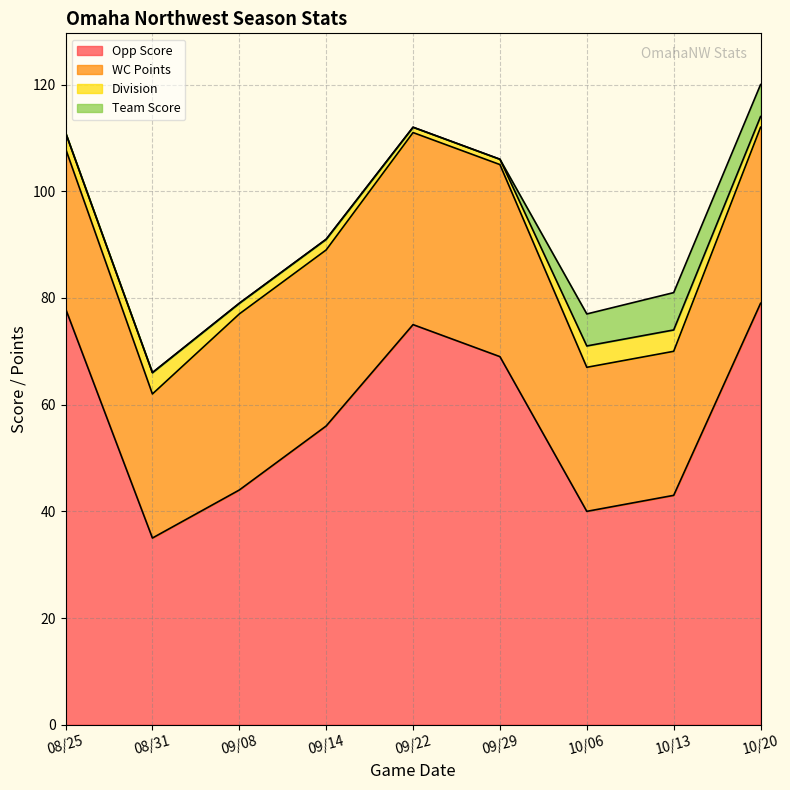

Reading left to right, transcribe all the data shown in this chart.

Opp Score: 08/25=78	08/31=35	09/08=44	09/14=56	09/22=75	09/29=69	10/06=40	10/13=43	10/20=79
Division: 08/25=3	08/31=4	09/08=2	09/14=2	09/22=1	09/29=1	10/06=4	10/13=4	10/20=2
WC Points: 08/25=30	08/31=27	09/08=33	09/14=33	09/22=36	09/29=36	10/06=27	10/13=27	10/20=33
Team Score: 08/25=0	08/31=0	09/08=0	09/14=0	09/22=0	09/29=0	10/06=6	10/13=7	10/20=6